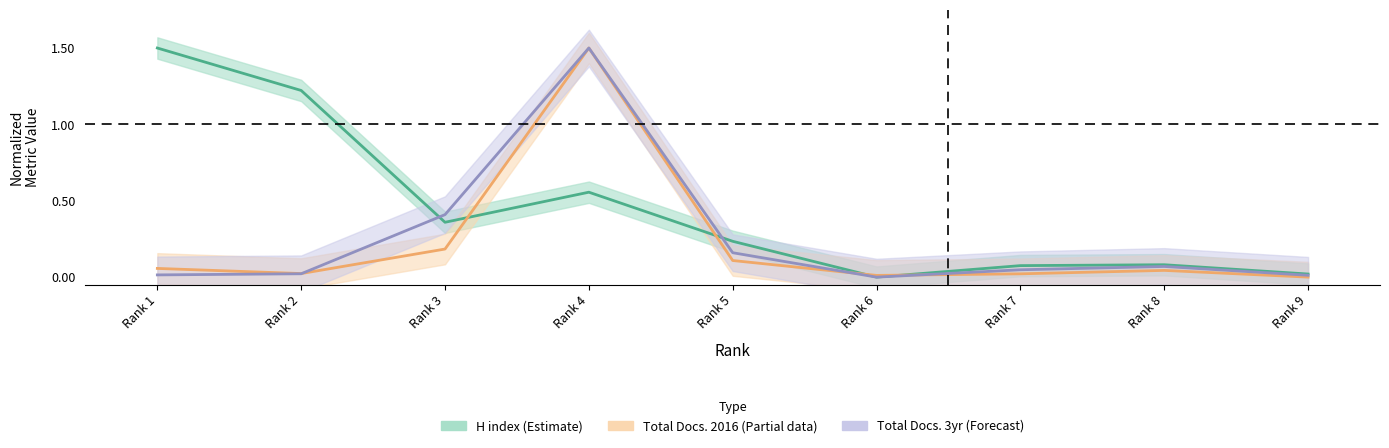

True or false: H index has more than 1 points higher than both neighbors.

True